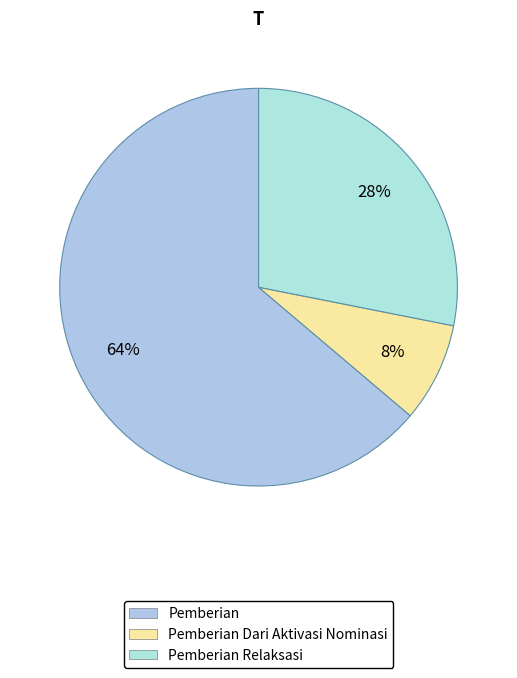

How many segments does this pie chart have?

3